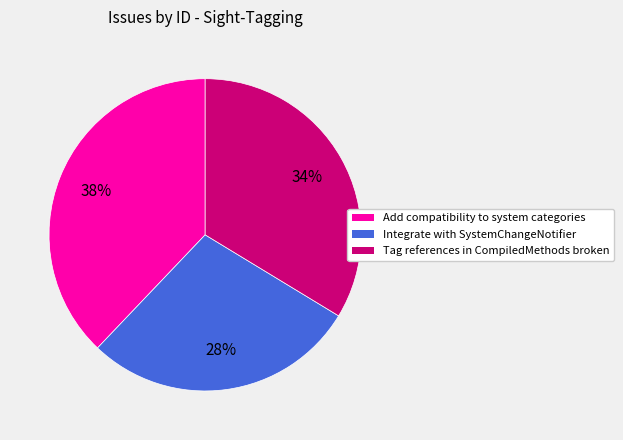

Combined, do Integrate with SystemChangeNotifier and Tag references in CompiledMethods broken account for over 50%?

Yes